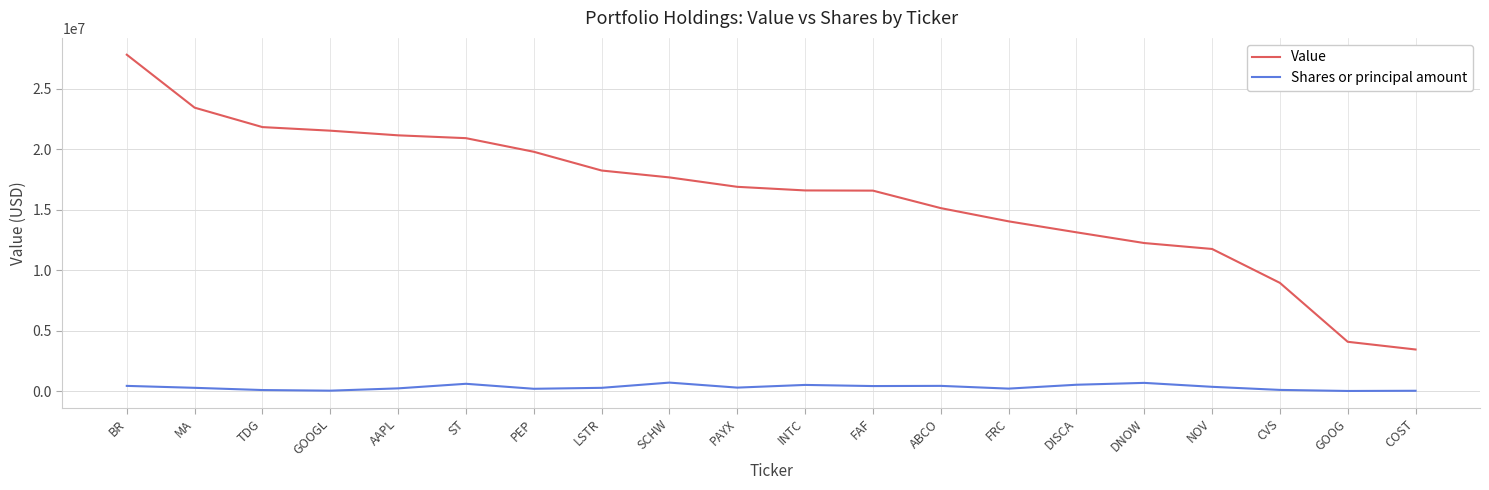

The Value series shows 16600000 at INTC. True or false?

True